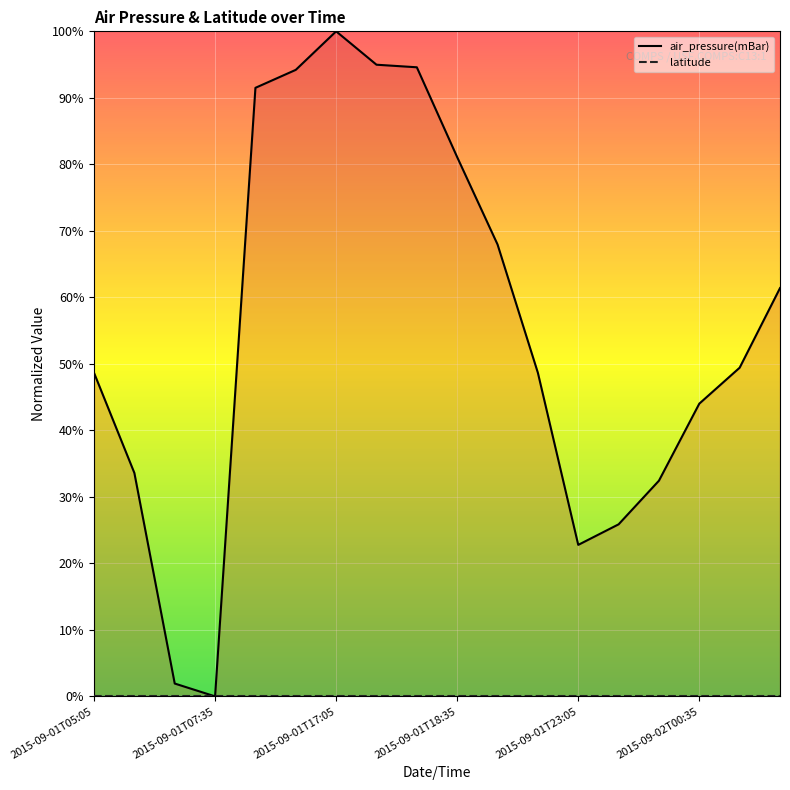

Rank the categories by value from highest to lowest.

2015-09-01T17:05, 2015-09-01T17:35, 2015-09-01T18:05, 2015-09-01T15:35, 2015-09-01T15:05, 2015-09-01T18:35, 2015-09-01T19:05, 2015-09-02T01:35, 2015-09-02T01:05, 2015-09-01T05:05, 2015-09-01T19:35, 2015-09-02T00:35, 2015-09-01T05:35, 2015-09-02T00:05, 2015-09-01T23:35, 2015-09-01T23:05, 2015-09-01T07:05, 2015-09-01T07:35